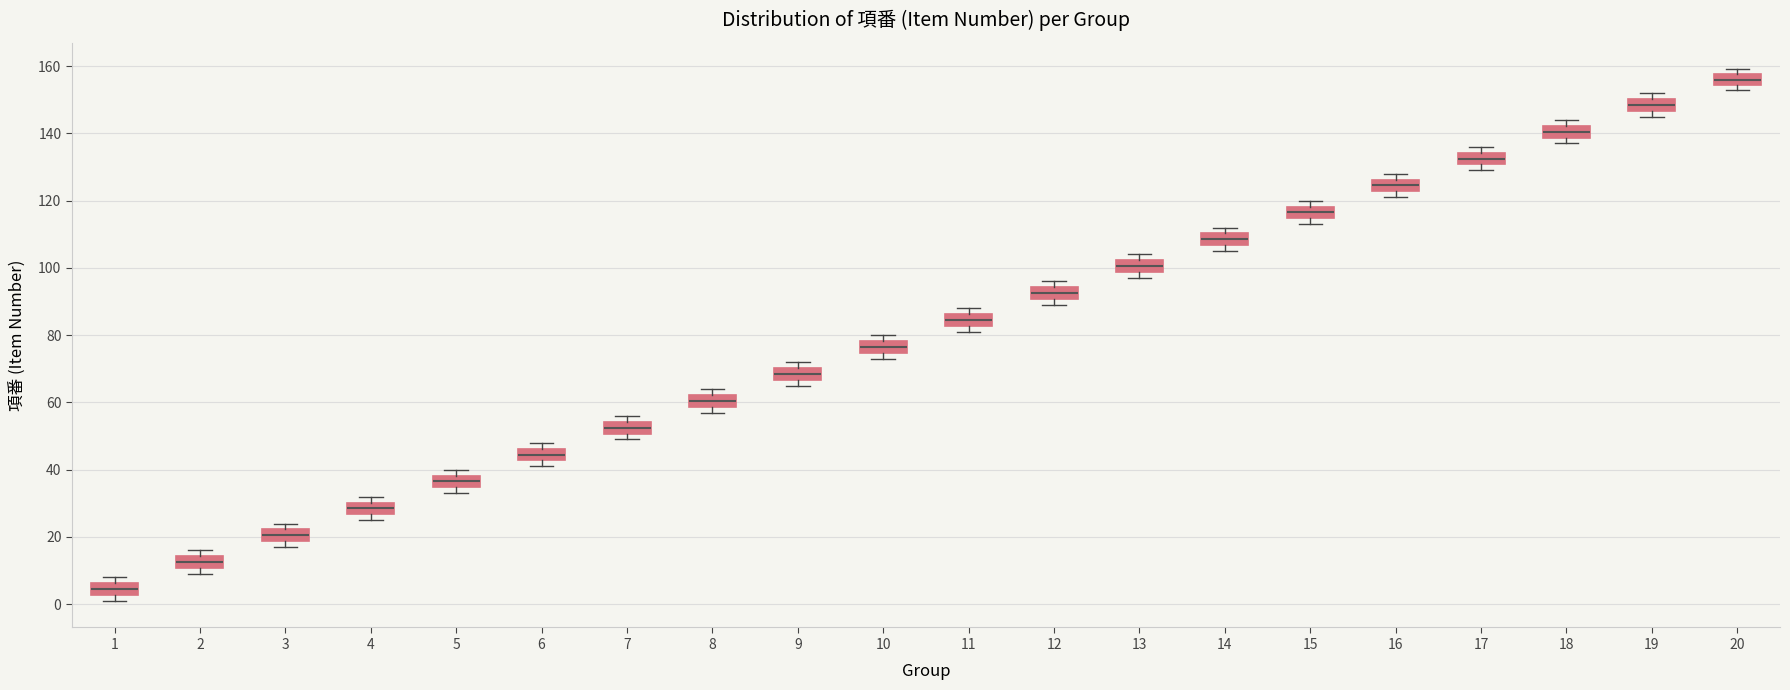

Reading left to right, transcribe this box plot: for each box, give where its median line is, the range the box spans, and where its two whiskers end, as read against the y-axis. The values are not printed on the chart, so give them approximately, as read against the axis.

1: median 4, box 2 to 6, whiskers 2 (just below the box's lower edge) to 8
2: median 12, box 10 to 14, whiskers 10 (just below the box's lower edge) to 16
3: median 20, box 18 to 22, whiskers 18 (just below the box's lower edge) to 24
4: median 28, box 26 to 30, whiskers 26 (just below the box's lower edge) to 32
5: median 36, box 34 to 38, whiskers 34 (just below the box's lower edge) to 40
6: median 44, box 42 to 46, whiskers 42 (just below the box's lower edge) to 48
7: median 52, box 50 to 54, whiskers 50 (just below the box's lower edge) to 56
8: median 60, box 58 to 62, whiskers 58 (just below the box's lower edge) to 64
9: median 68, box 66 to 70, whiskers 66 (just below the box's lower edge) to 72
10: median 76, box 74 to 78, whiskers 74 (just below the box's lower edge) to 80
11: median 84, box 82 to 86, whiskers 82 (just below the box's lower edge) to 88
12: median 92, box 90 to 94, whiskers 90 (just below the box's lower edge) to 96
13: median 100, box 98 to 102, whiskers 98 (just below the box's lower edge) to 104
14: median 108, box 106 to 110, whiskers 106 (just below the box's lower edge) to 112
15: median 116, box 114 to 118, whiskers 114 (just below the box's lower edge) to 120
16: median 124, box 122 to 126, whiskers 122 (just below the box's lower edge) to 128
17: median 132, box 130 to 134, whiskers 130 (just below the box's lower edge) to 136
18: median 140, box 138 to 142, whiskers 138 (just below the box's lower edge) to 144
19: median 148, box 146 to 150, whiskers 146 (just below the box's lower edge) to 152
20: median 156, box 154 to 158, whiskers 154 (just below the box's lower edge) to 160